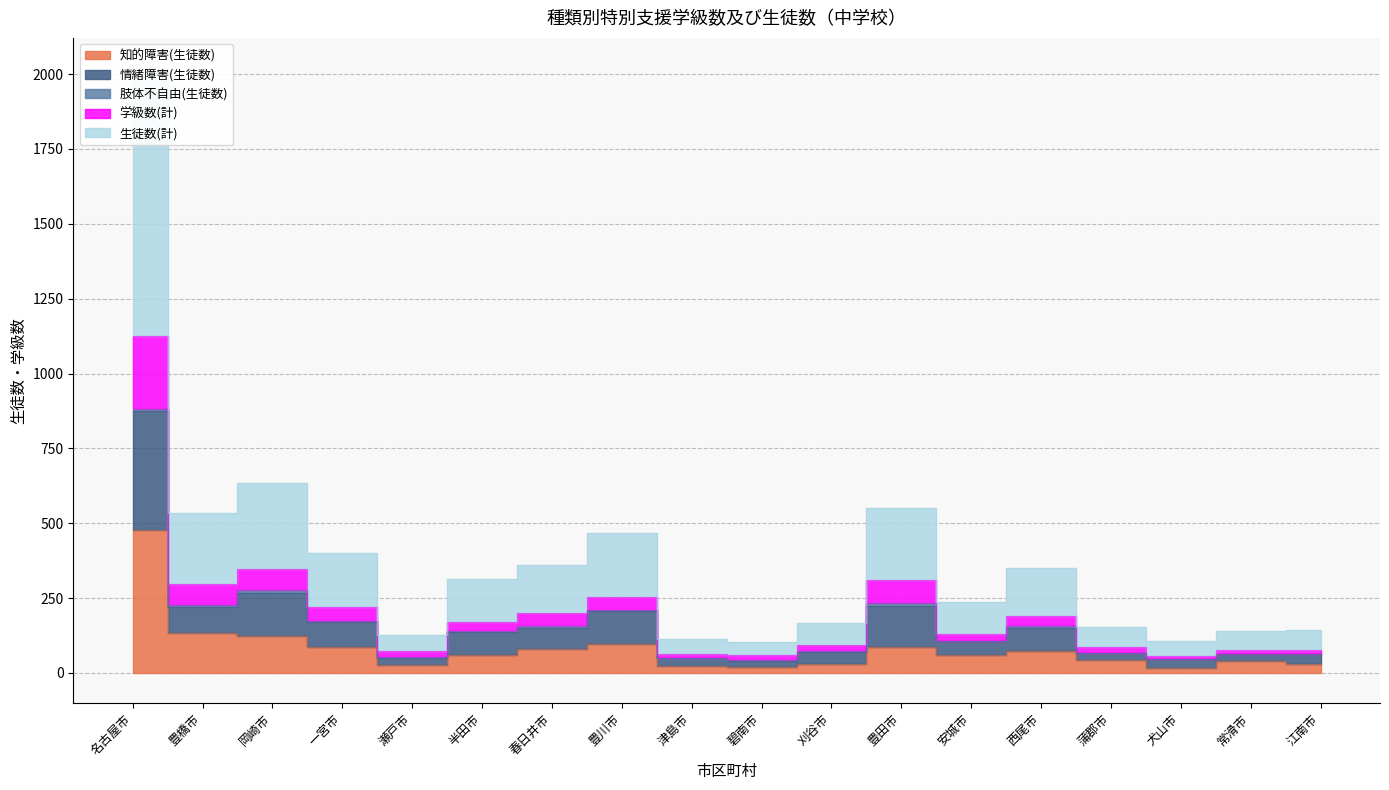

Does the chart have visible grid lines?

Yes